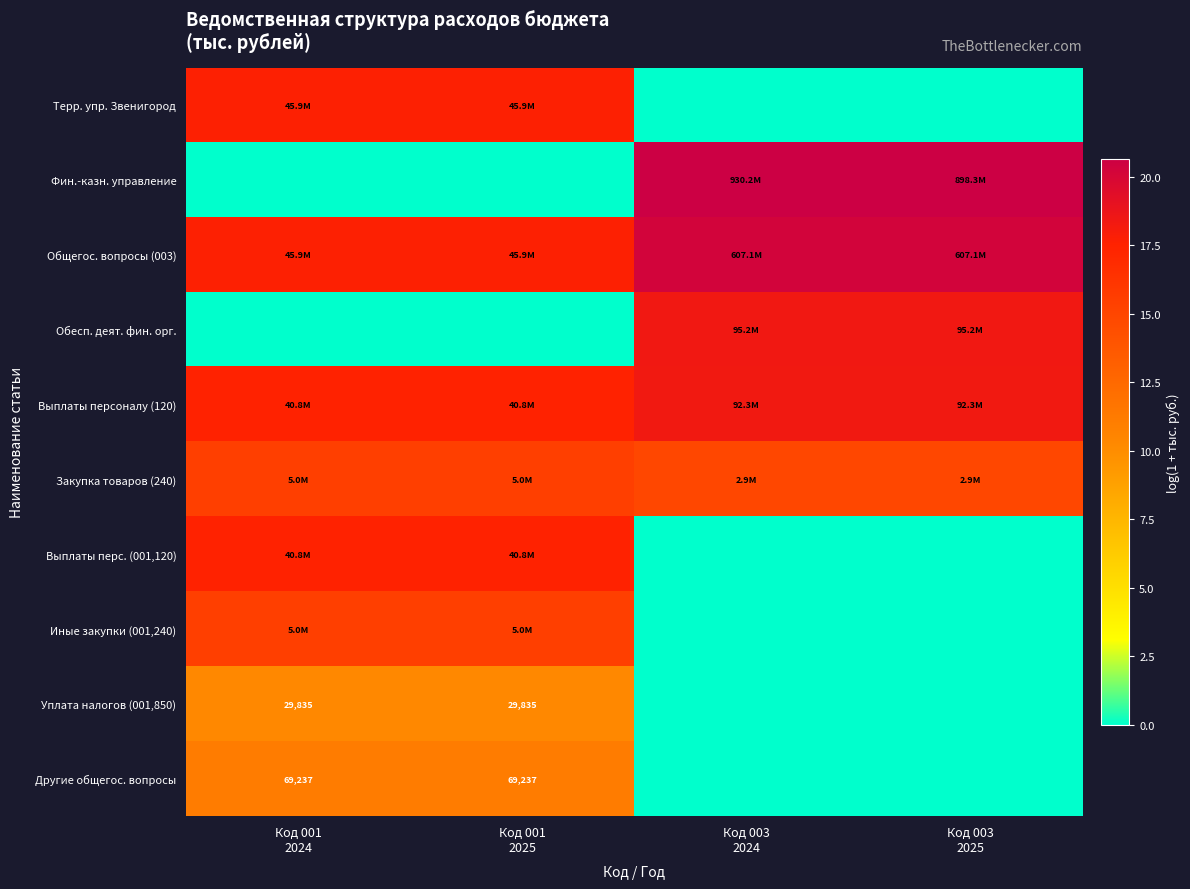

What is the sum of all Выплаты персоналу (120) values?

71.7